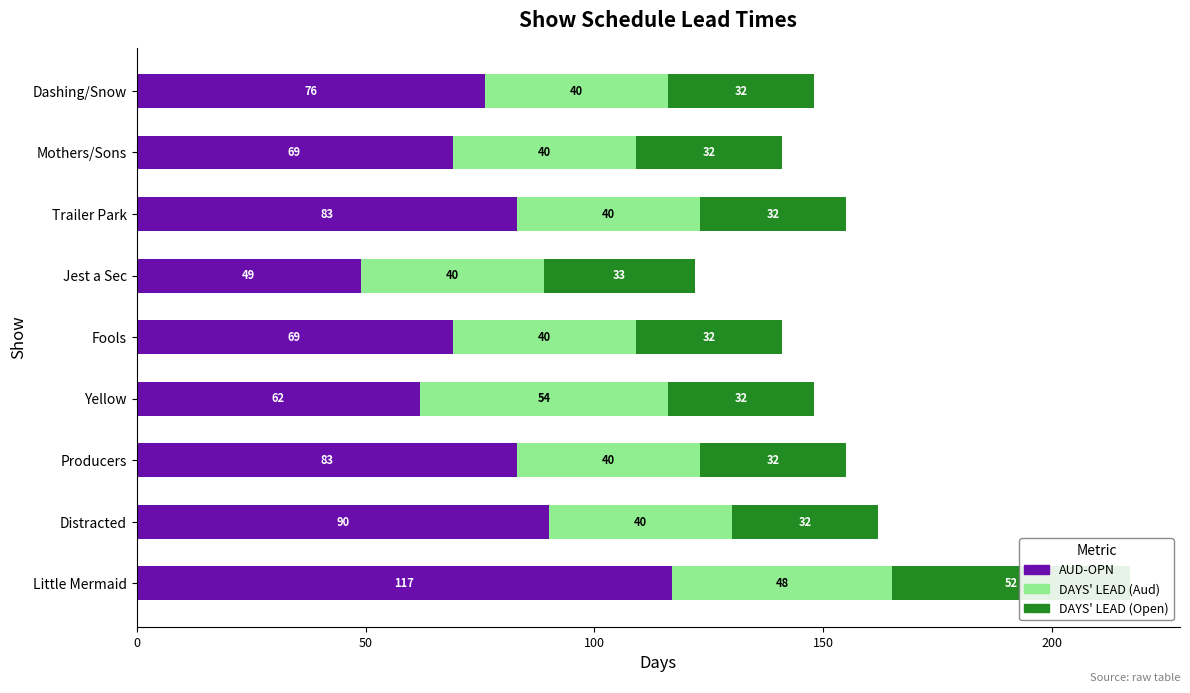

The DAYS' LEAD (Open) series shows 32 at Mothers/Sons. True or false?

True